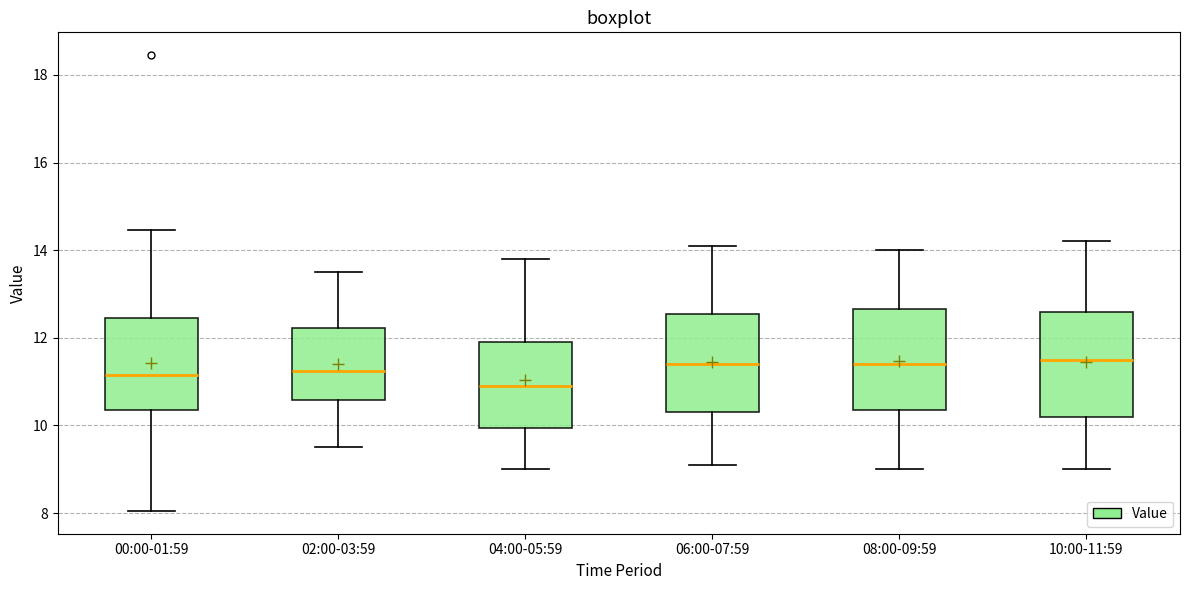

Reading left to right, transcribe this box plot: for each box, give where its median line is, the range the box spans, and where its two whiskers end, as read against the y-axis. The values are not printed on the chart, so give them approximately, as read against the axis.

00:00-01:59: median 11.2, box 10.4 to 12.4, whiskers 8.0 to 14.4
02:00-03:59: median 11.2, box 10.6 to 12.2, whiskers 9.6 to 13.6
04:00-05:59: median 11.0, box 10.0 to 12.0, whiskers 9.0 to 13.8
06:00-07:59: median 11.4, box 10.4 to 12.6, whiskers 9.2 to 14.2
08:00-09:59: median 11.4, box 10.4 to 12.6, whiskers 9.0 to 14.0
10:00-11:59: median 11.6, box 10.2 to 12.6, whiskers 9.0 to 14.2